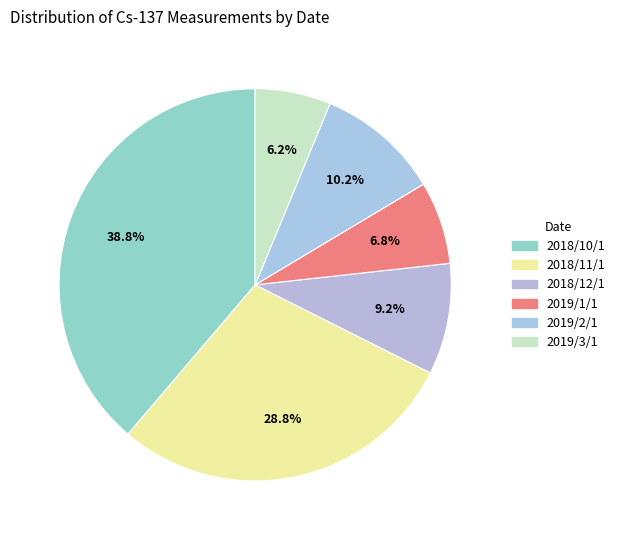

Which category has the smallest portion of the pie?

2019/3/1